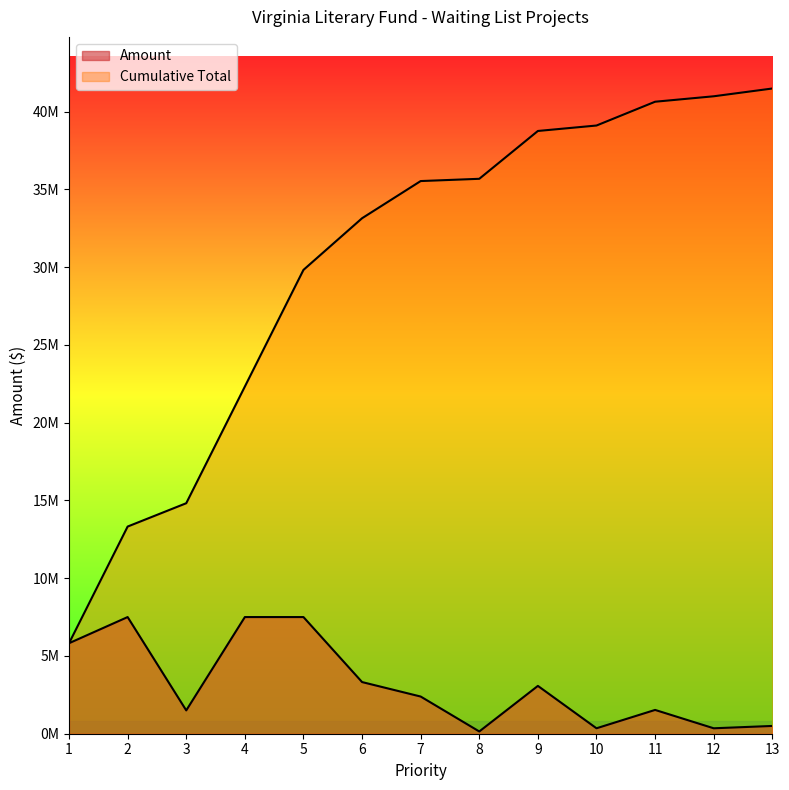

The value of Amount at 2 is 11414584. True or false?

False